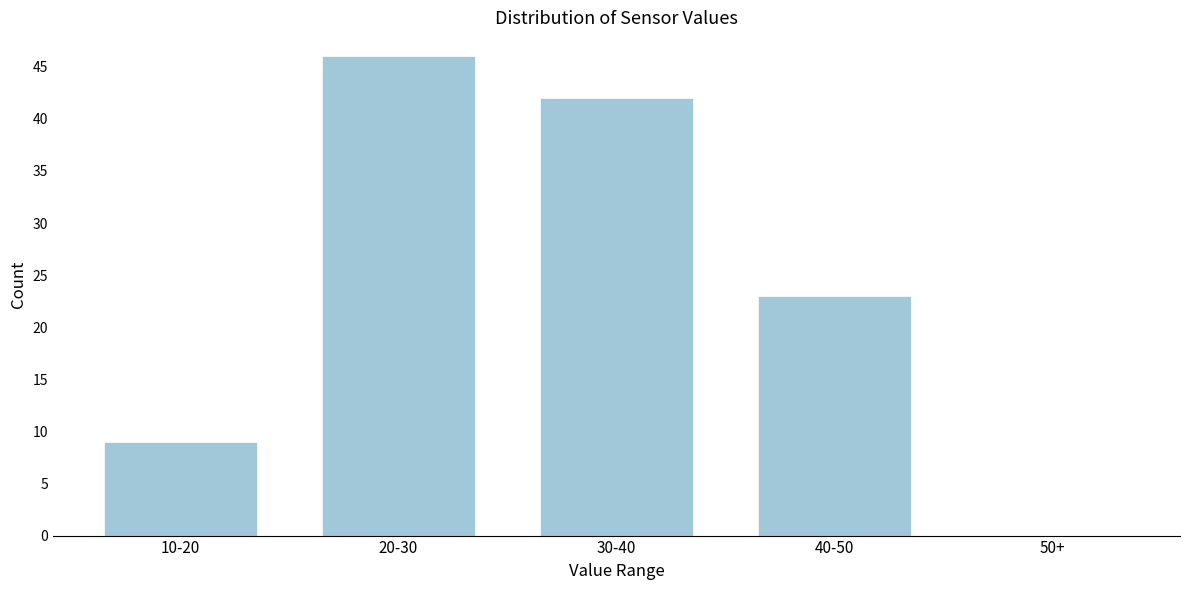

Reading right to left, what are all the values shown in this chart?

50+=0	40-50=23	30-40=42	20-30=46	10-20=9